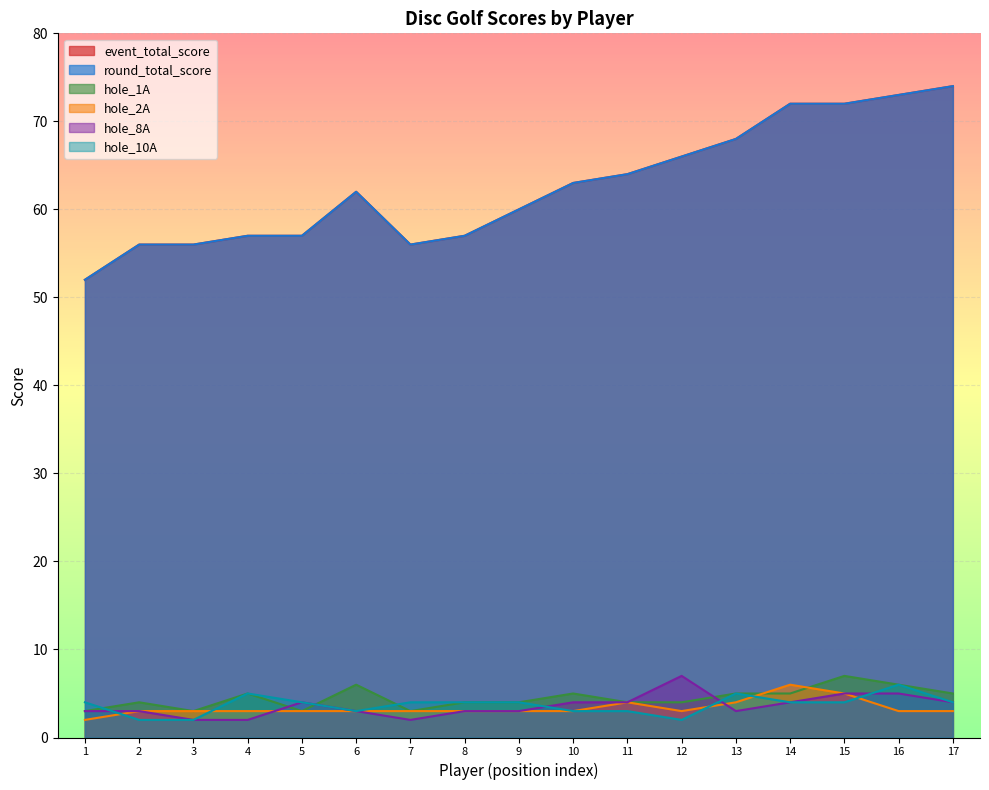

At 2, list the series in order from largest to smallest.

event_total_score, round_total_score, hole_1A, hole_2A, hole_8A, hole_10A